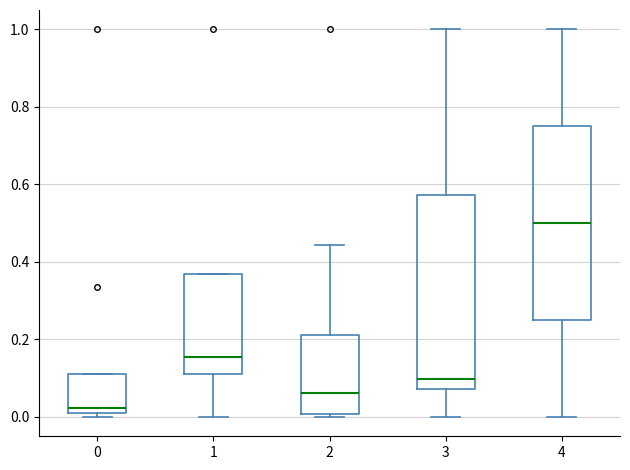

Which box has the lowest median line?

0